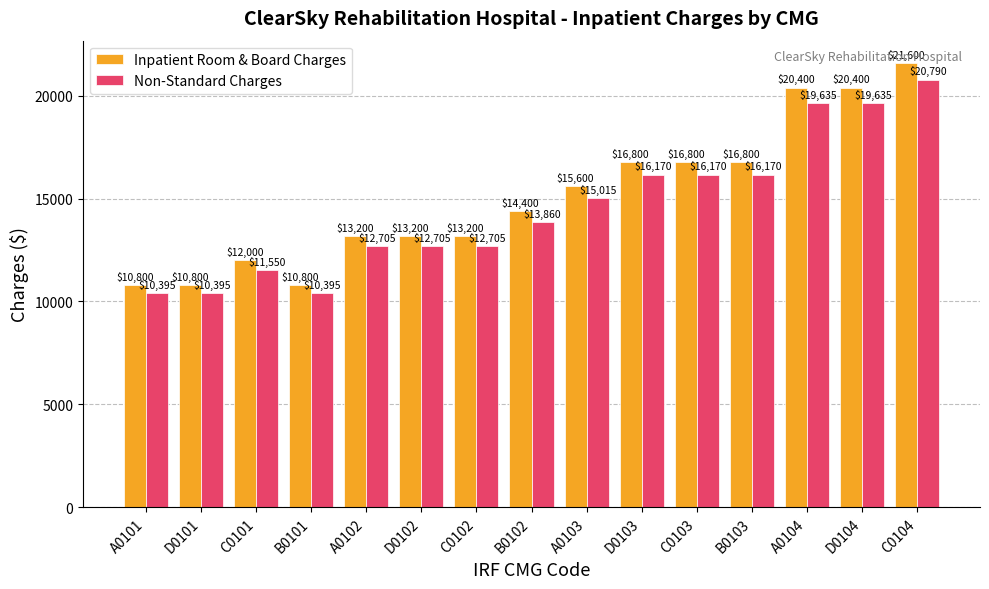

How many bars are there in each group?

2